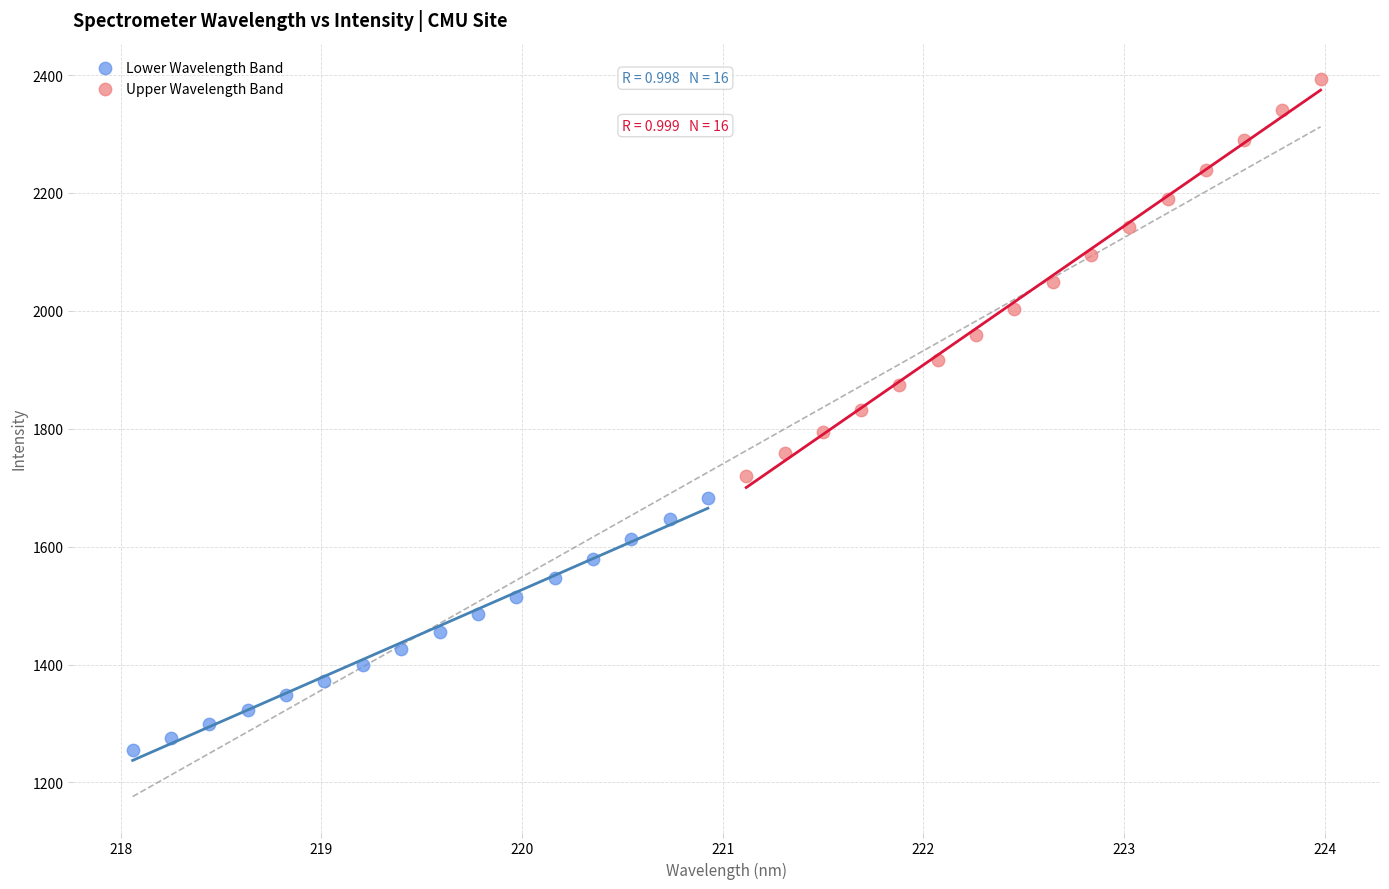

Which series reaches the maximum Y coordinate?

Upper Wavelength Band